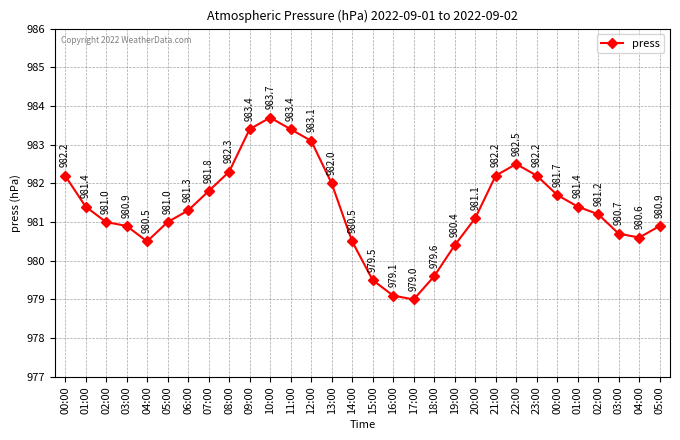

What is the change in value from 11:00 to 15:00?

-3.9